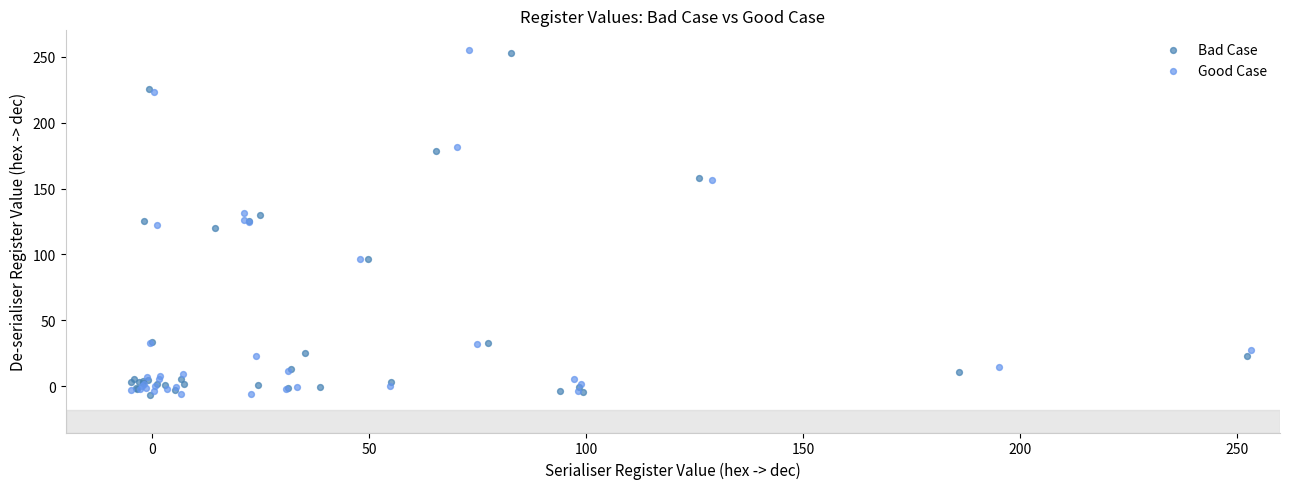

What are all the series names shown in the legend?

Bad Case, Good Case